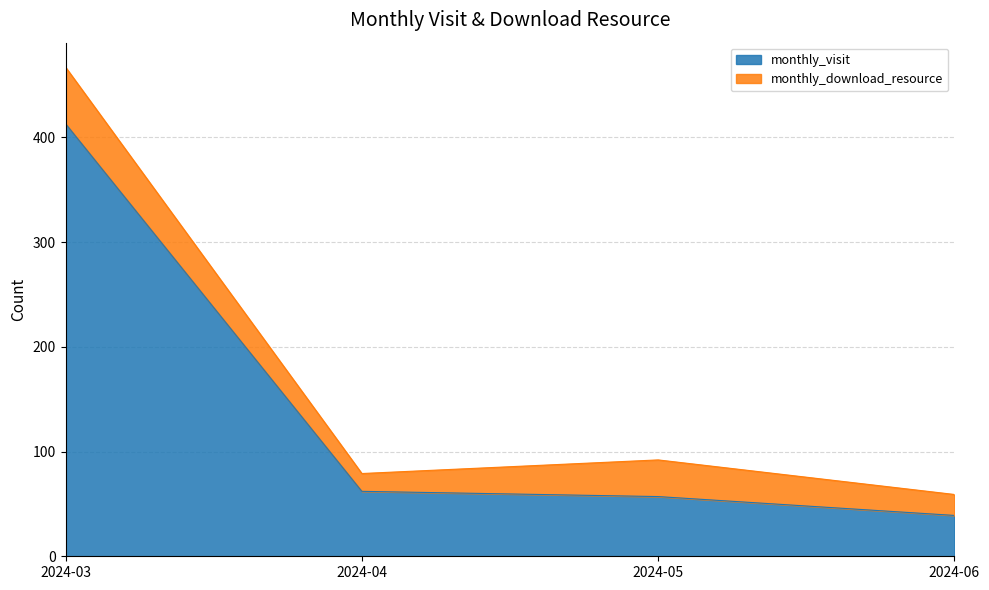

Rank the categories by value from highest to lowest.

2024-03, 2024-04, 2024-05, 2024-06